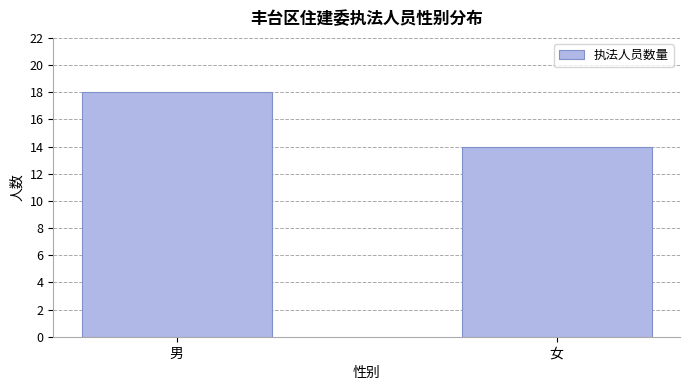

List the labels in order of value, largest first.

男, 女